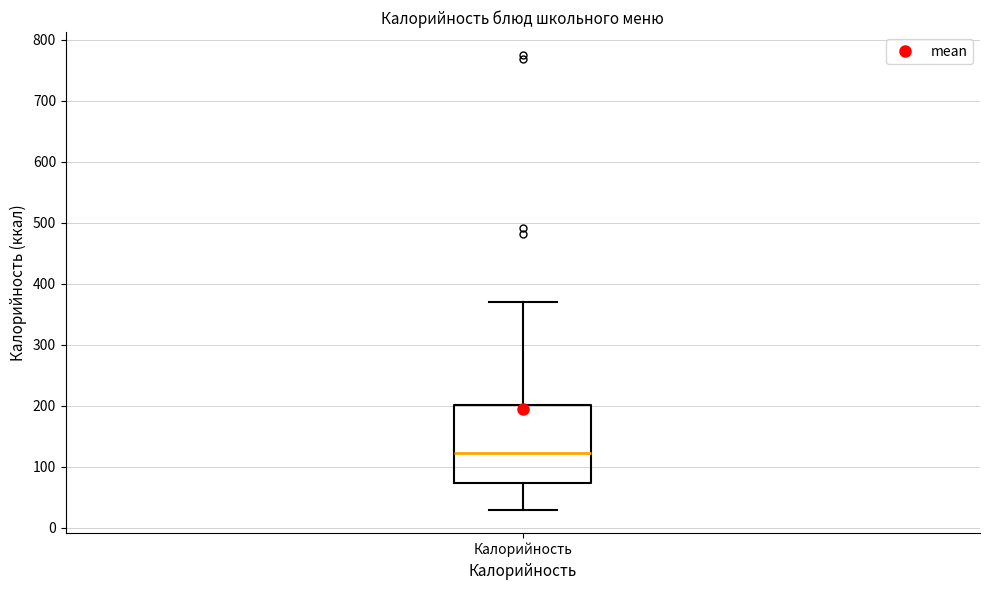

Where does the upper whisker of the box for Калорийность end on the y-axis? The values are not printed on the chart, so give them approximately, as read against the axis.

370